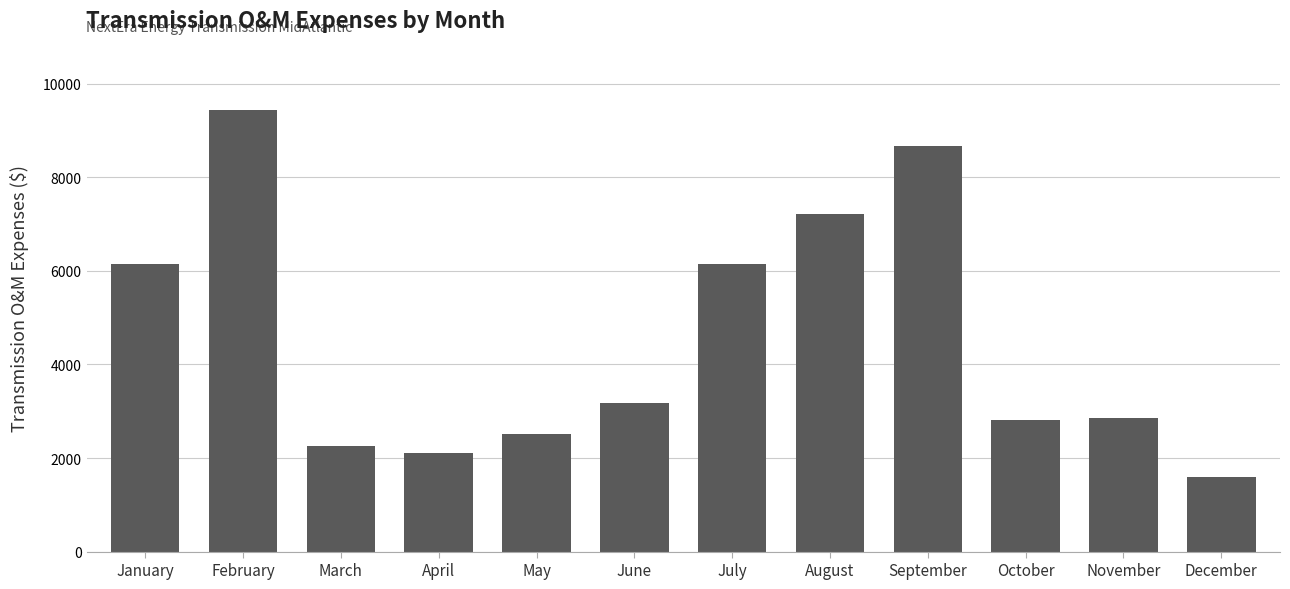

Read the value at June.

3176.2